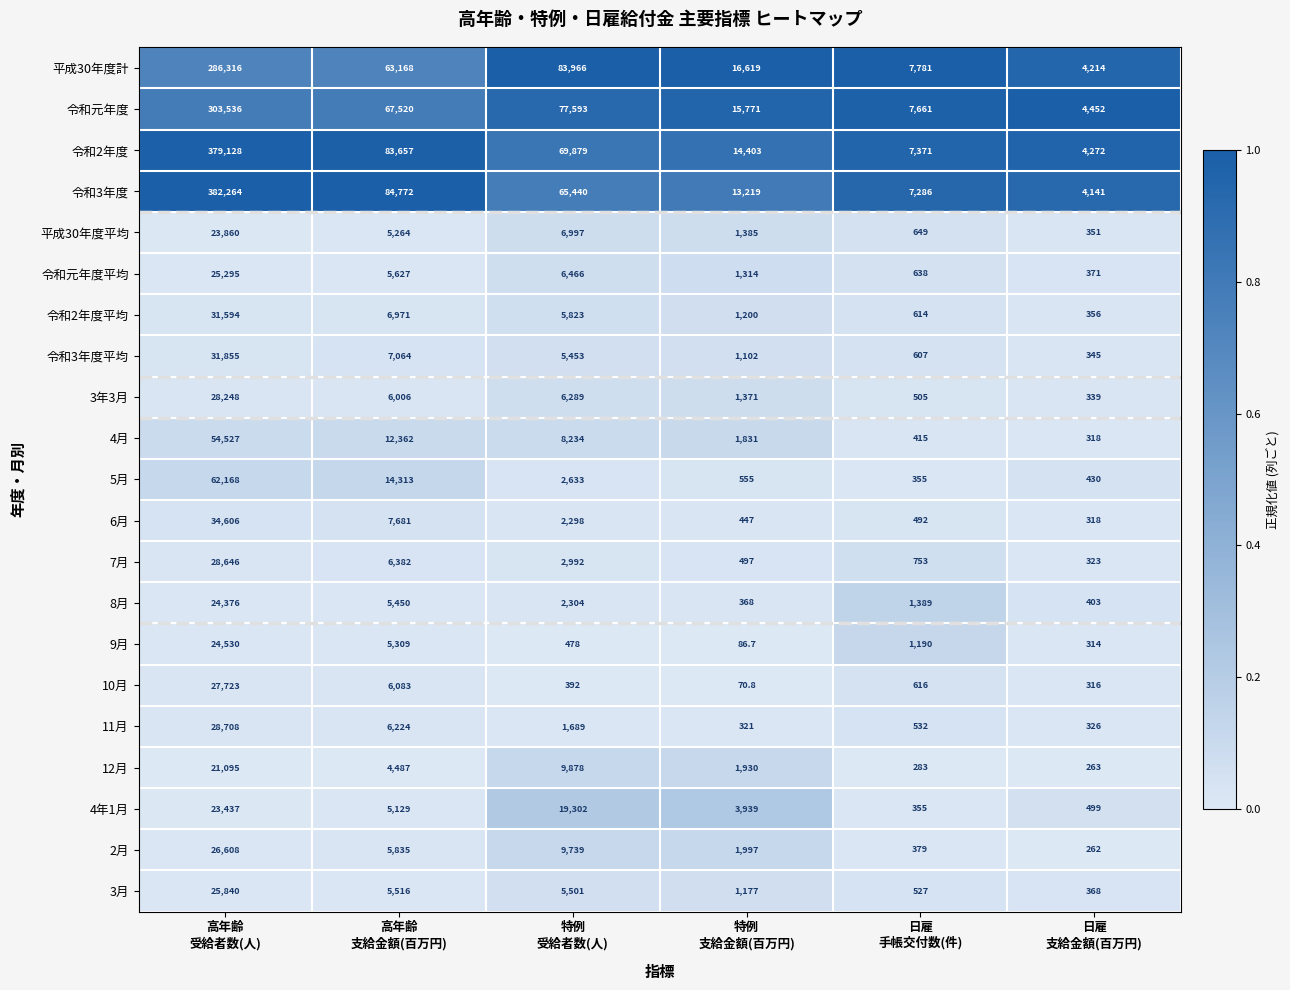

Rank the series at 高年齢
支給金額(百万円) from lowest to highest value.

12月, 4年1月, 平成30年度平均, 9月, 8月, 3月, 令和元年度平均, 2月, 3年3月, 10月, 11月, 7月, 令和2年度平均, 令和3年度平均, 6月, 4月, 5月, 平成30年度計, 令和元年度, 令和2年度, 令和3年度